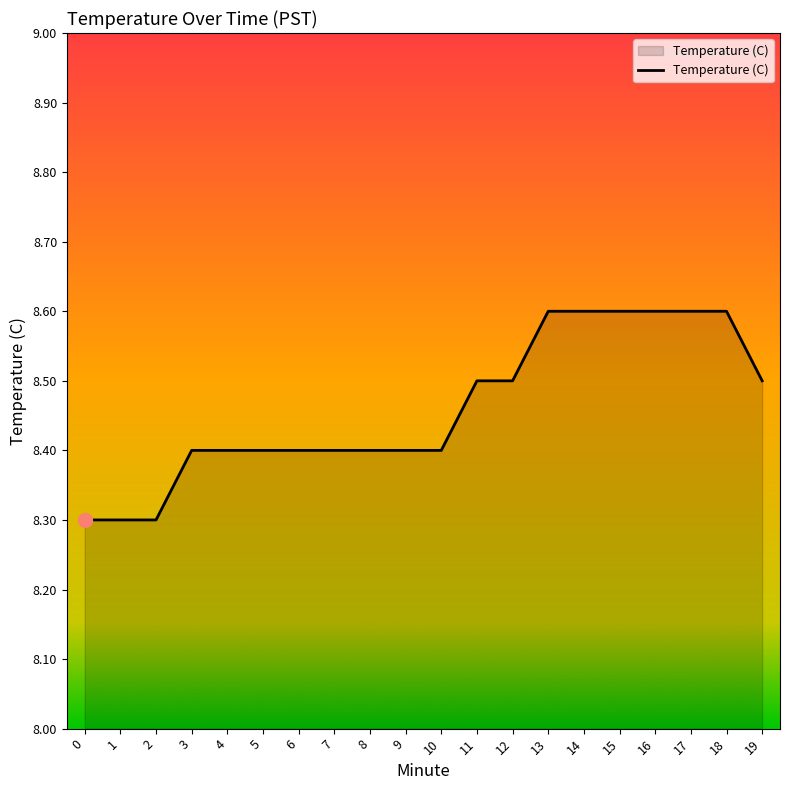

What is the minimum value shown in the chart?

8.3